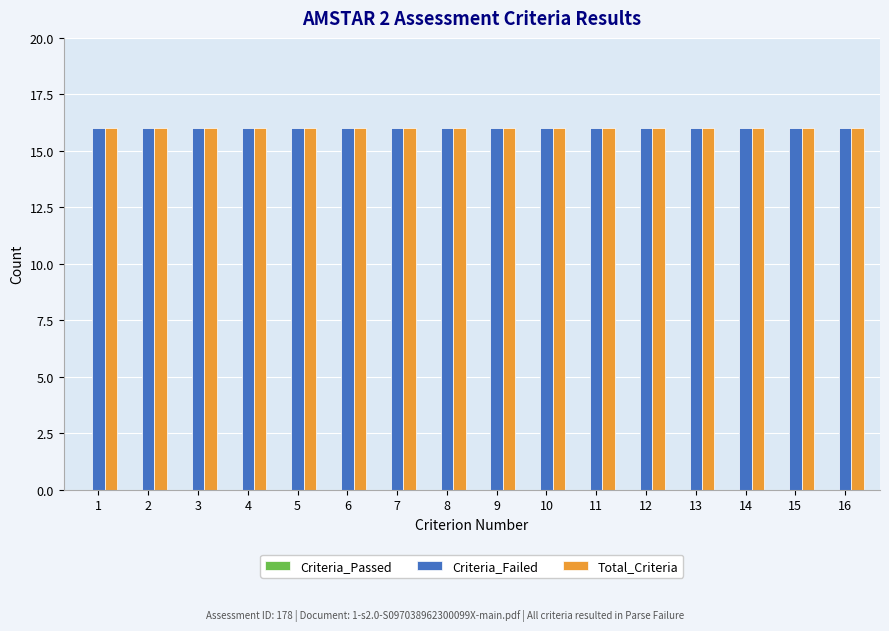

What is the sum of the Total_Criteria values at 11 and 9?

32